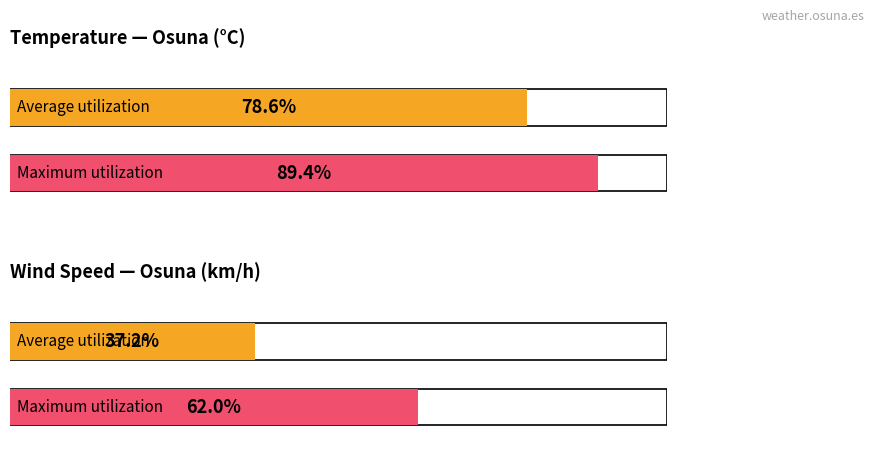

Is it true that Temperature (°C) equals 34.3 at 01:00?

False